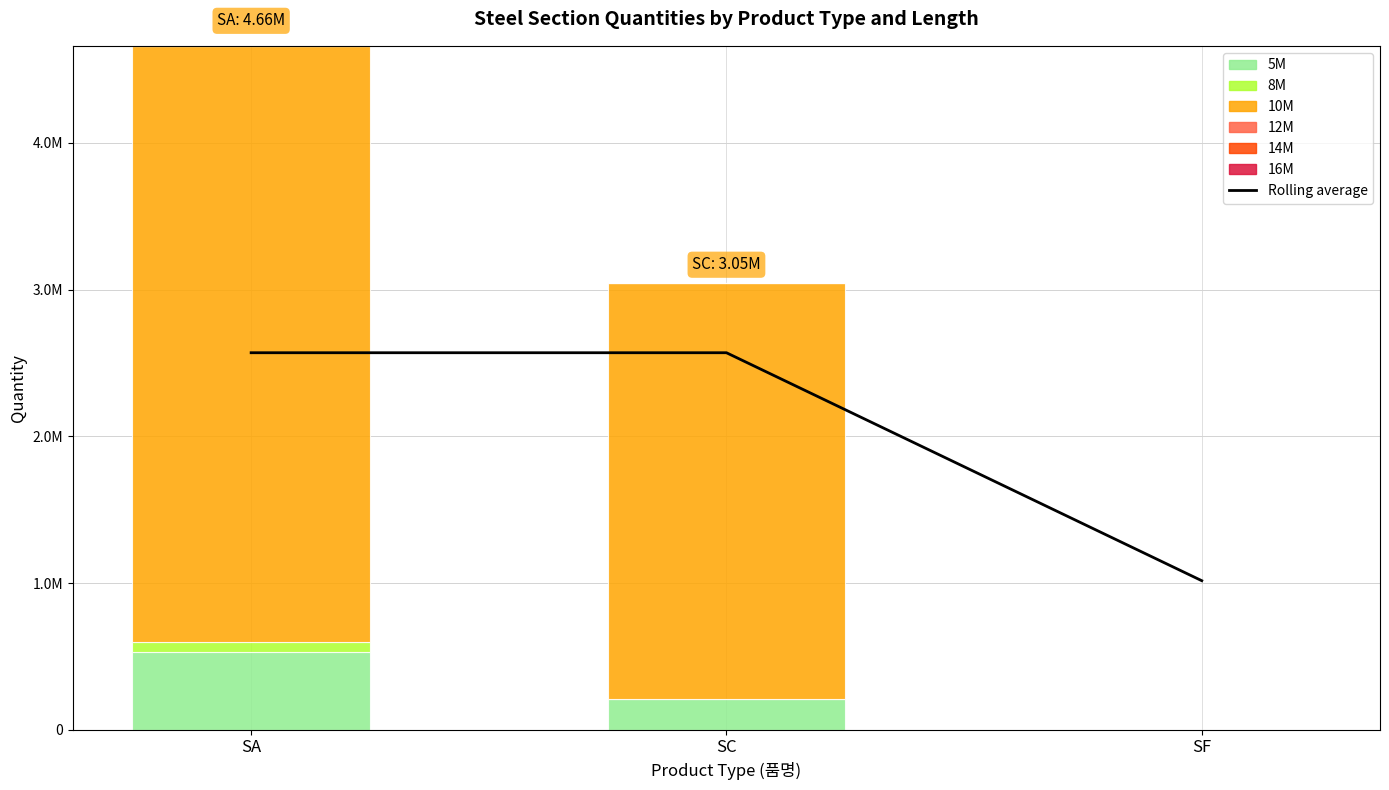

At which category does the chart reach its minimum across all series?

SF